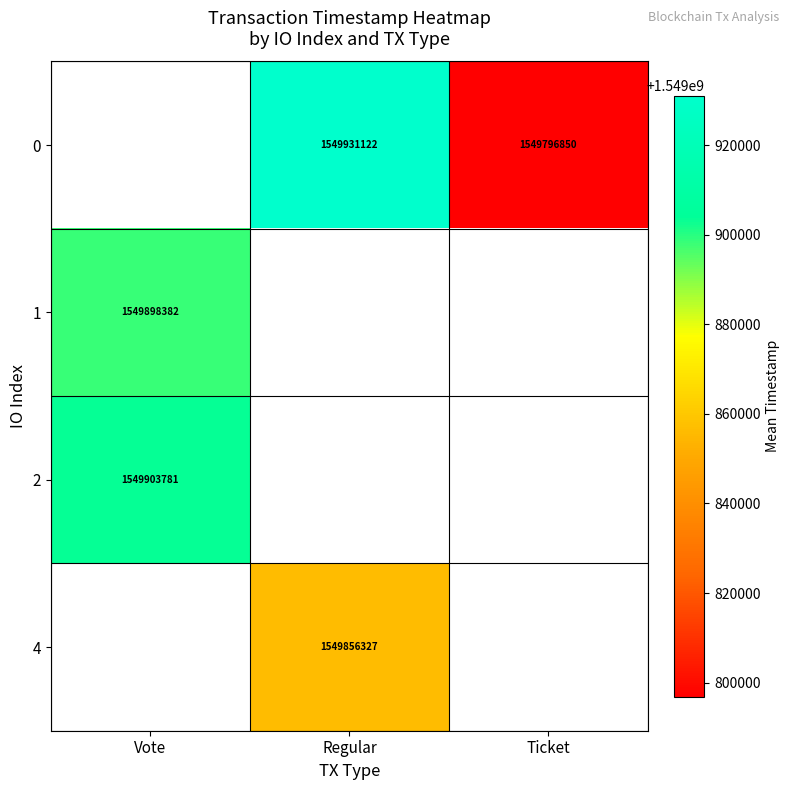

Is it true that 2 equals 1549903781 at Vote?

True